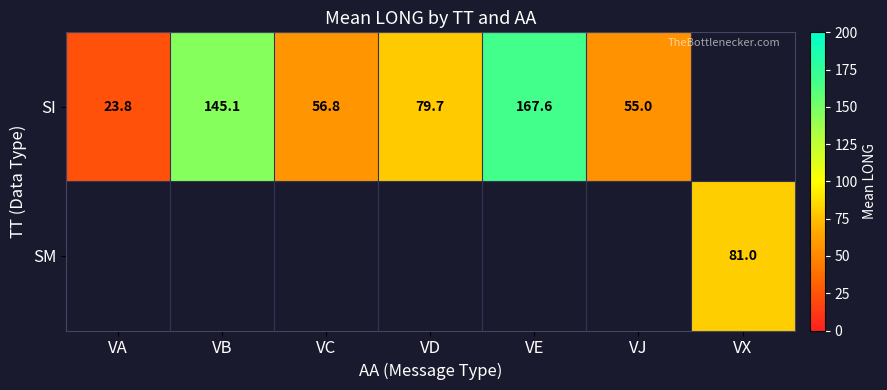

At how many categories does at least one series exceed 44?

6